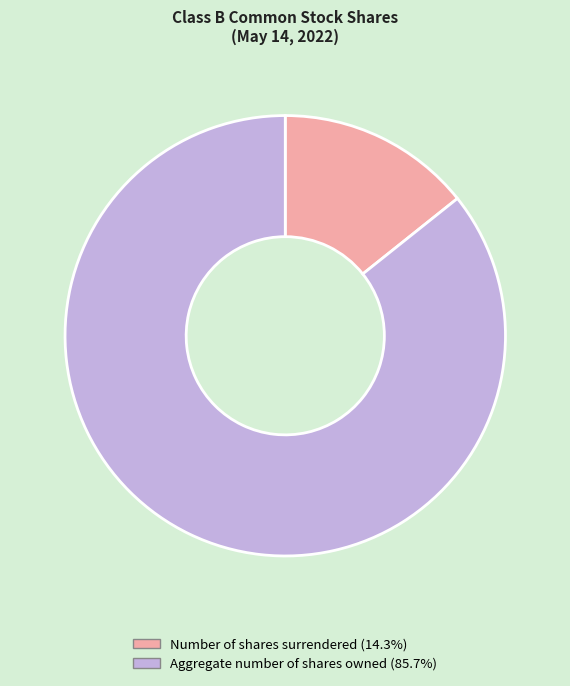

Which has a higher value, Aggregate number of shares owned or Number of shares surrendered?

Aggregate number of shares owned